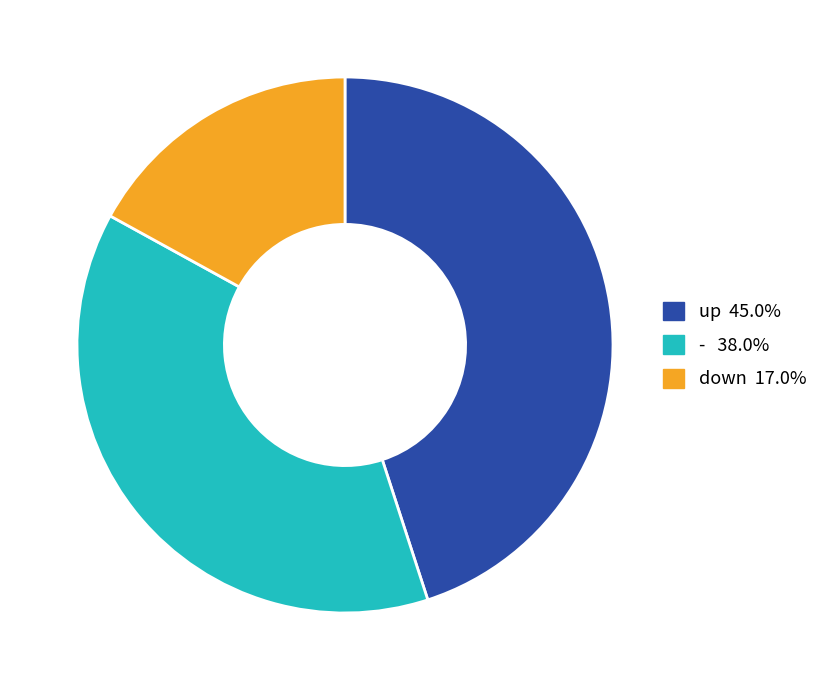

Is there any slice that represents more than half of the pie?

No